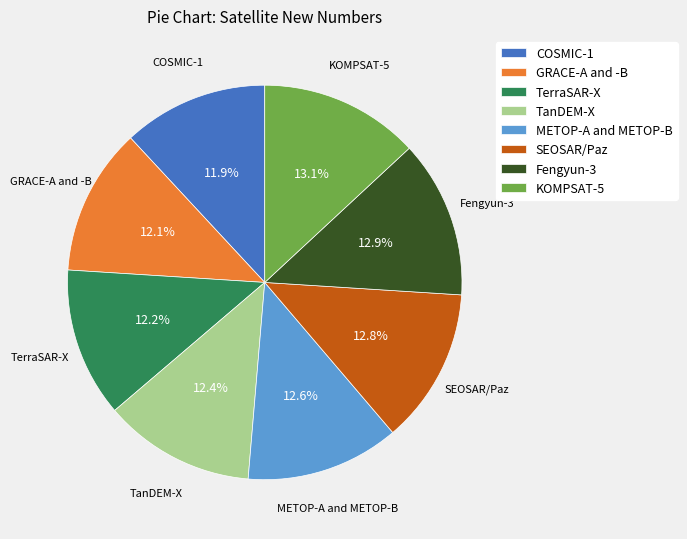

What is the ratio of the value at KOMPSAT-5 to the value at GRACE-A and -B?

1.1